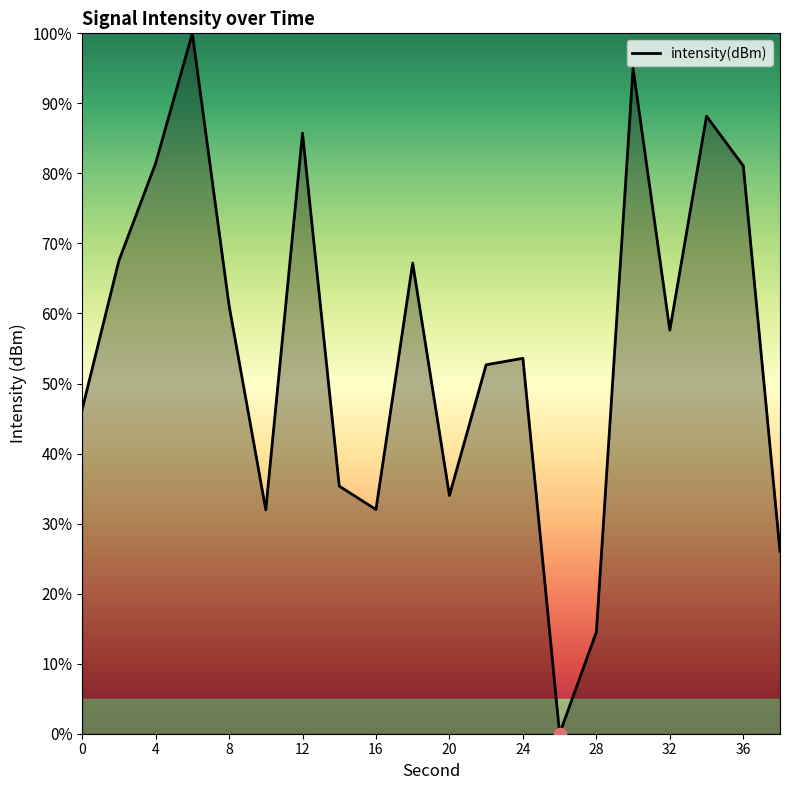

What is the maximum value shown in the chart?

100.0